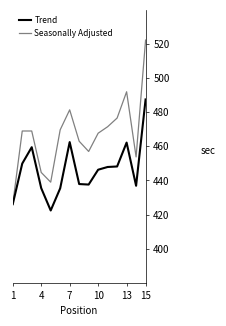

What is the greatest value displayed?

522.3